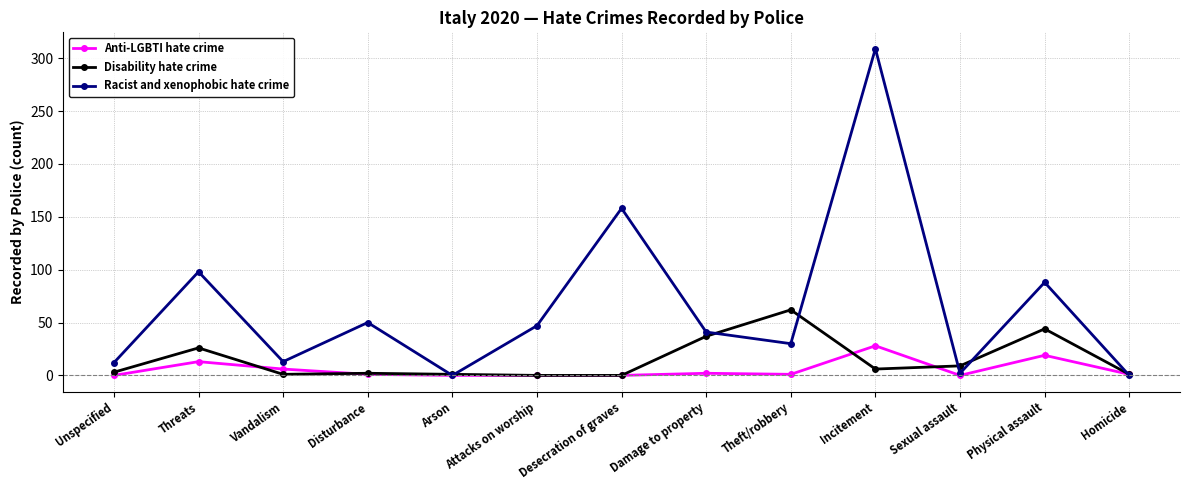

Is it true that Racist and xenophobic hate crime equals 0 at Homicide?

True